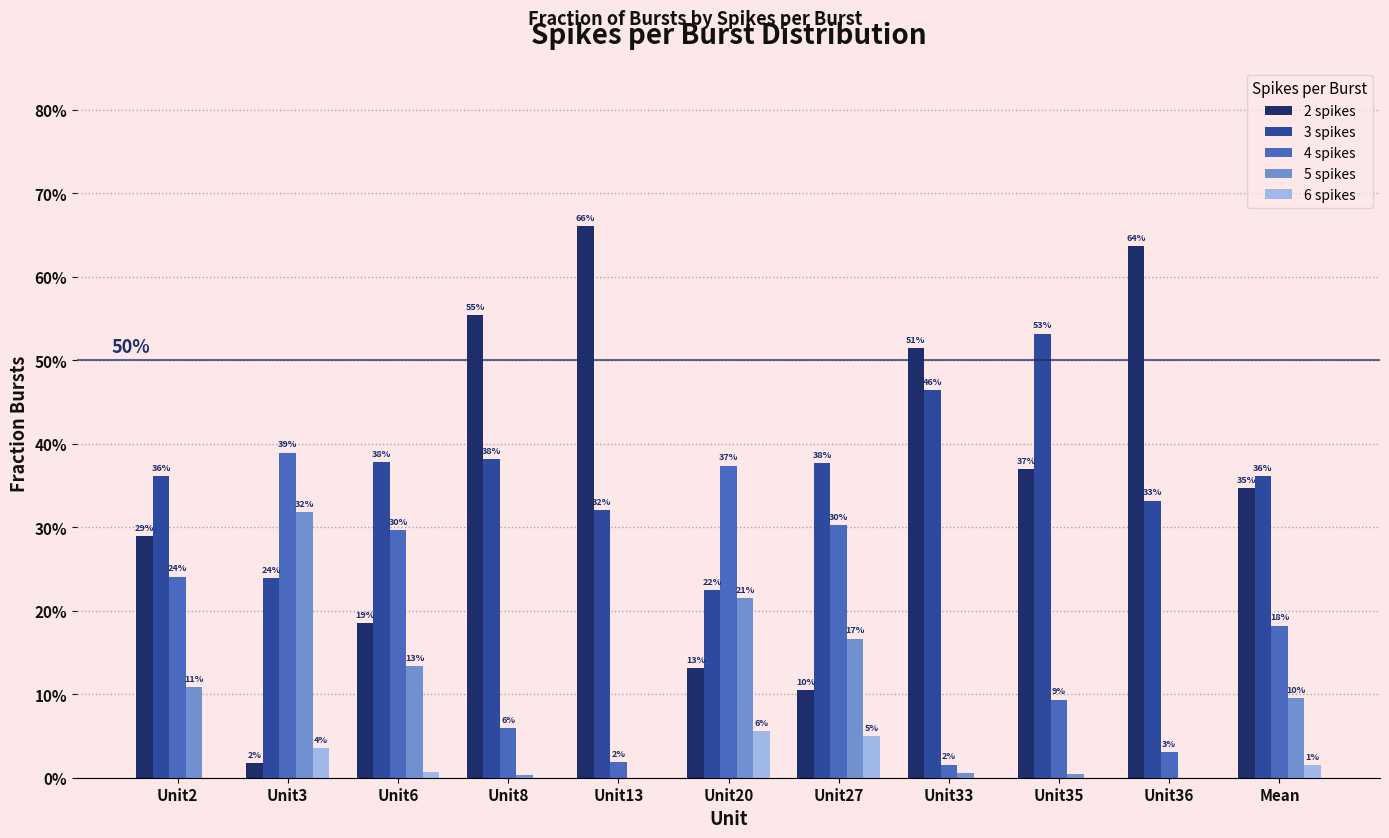

Does the chart contain stacked bars?

No